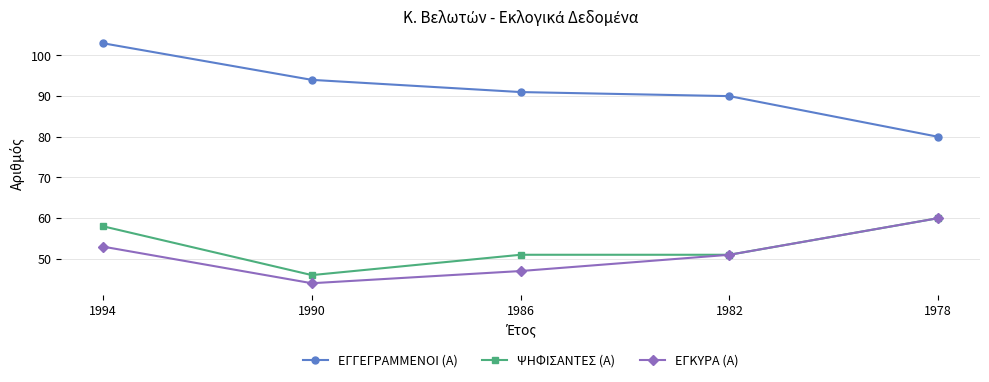

At which category does ΨΗΦΙΣΑΝΤΕΣ (Α) reach its first local valley?

1990